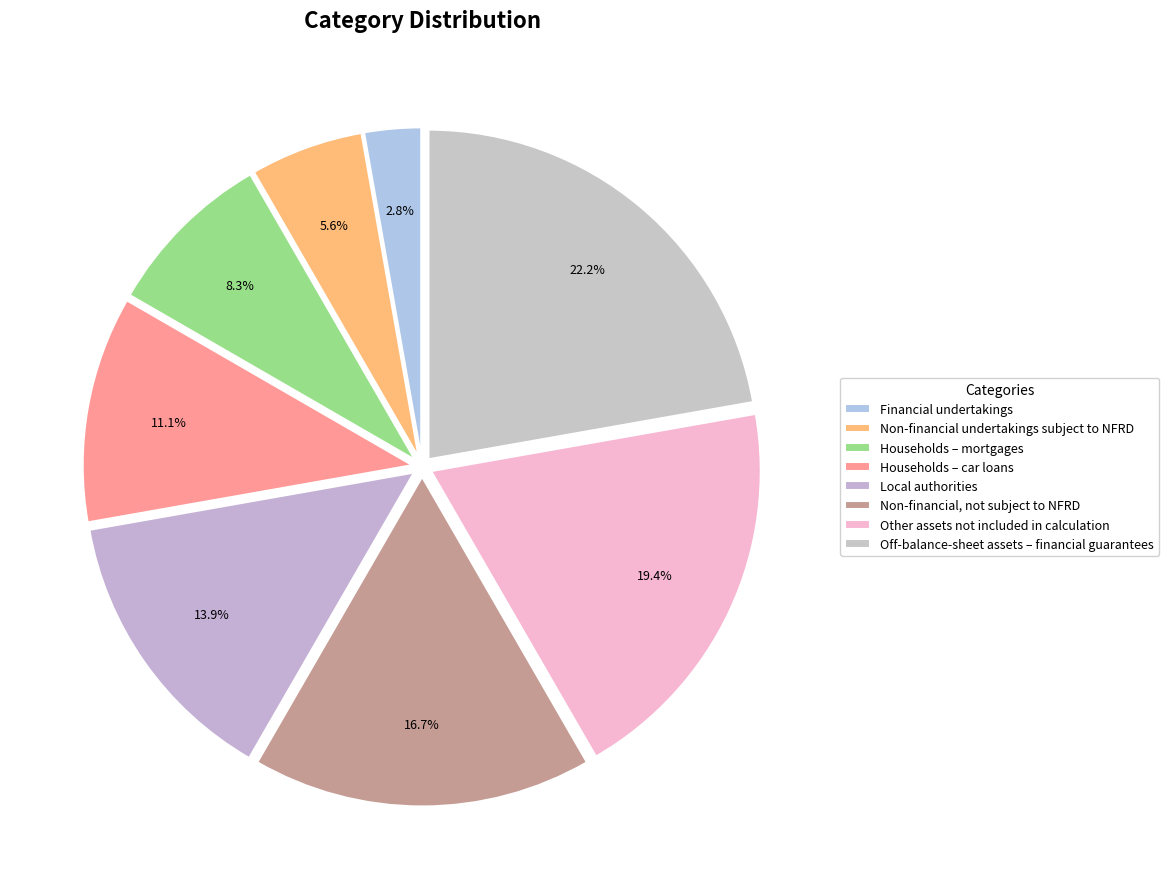

True or false: Households – mortgages accounts for 23% of the total.

False